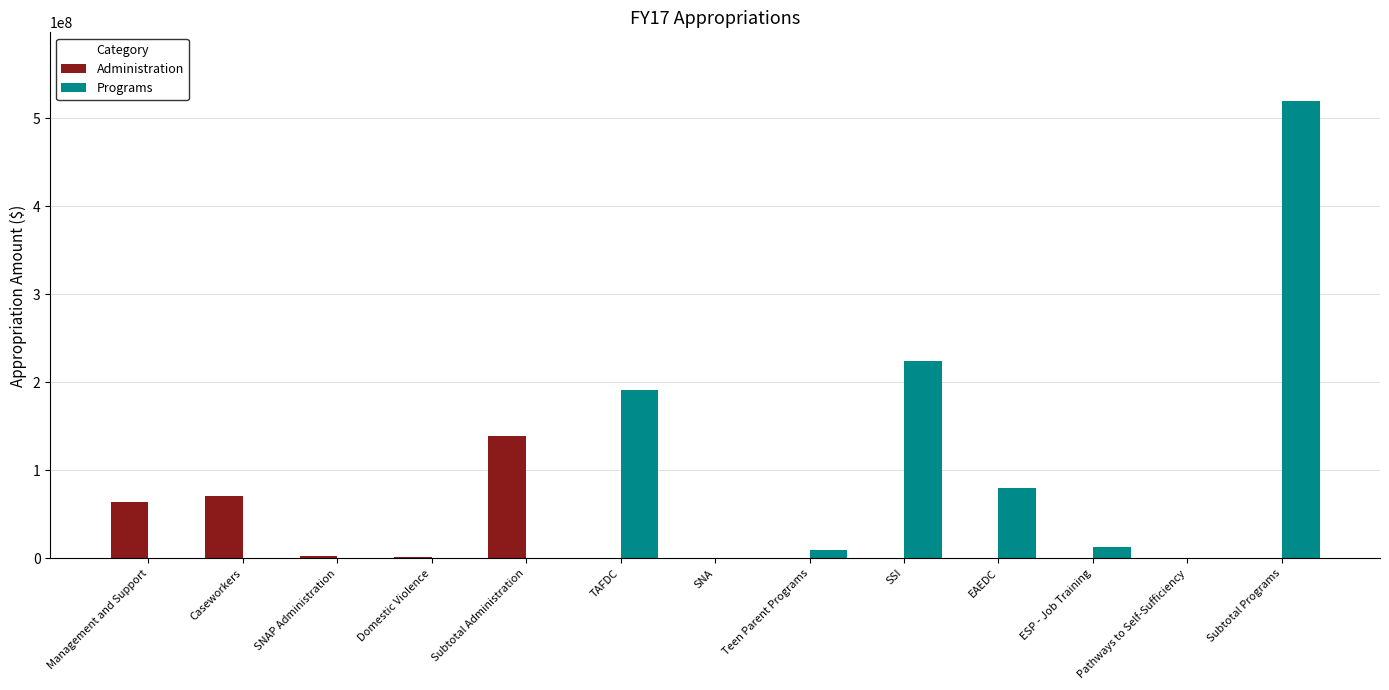

What is the sum of all Administration values?

277715432